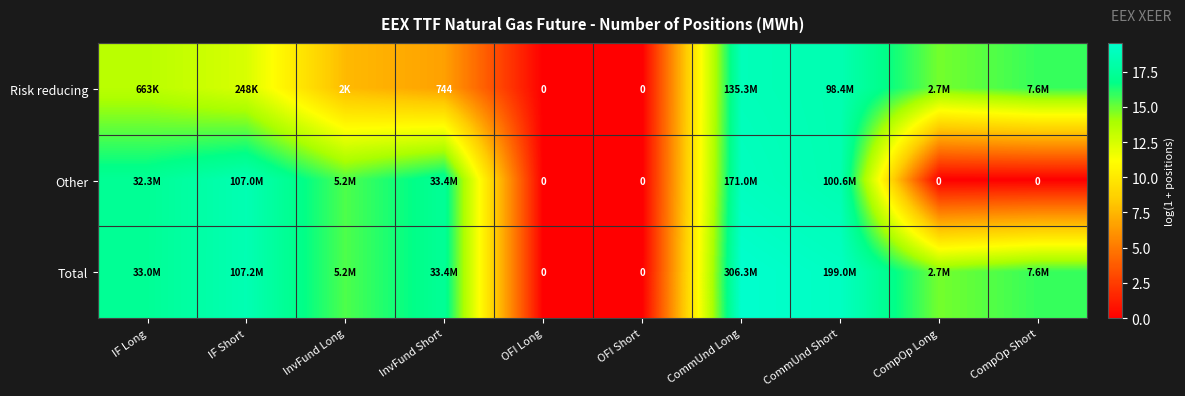

What is the maximum value shown in the chart?

19.5